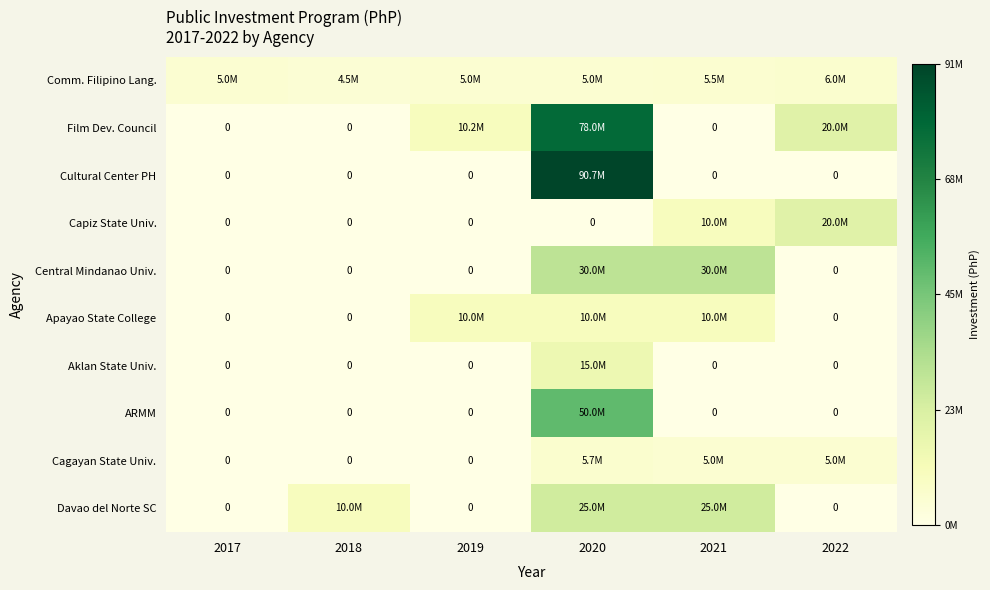

What is the average value of the Davao del Norte SC series?

10000000